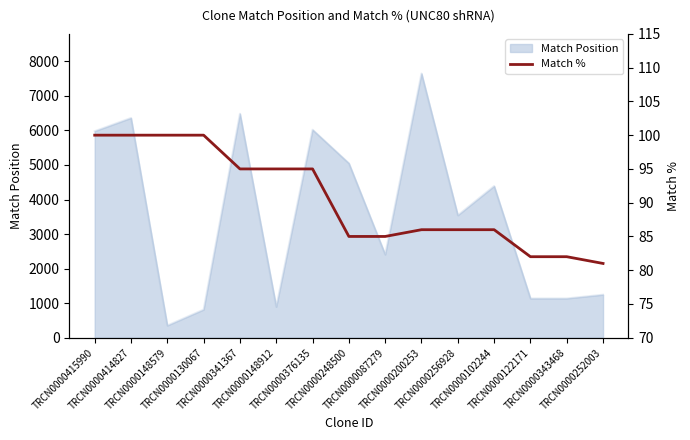

What is the label of the 10th point from the right?

TRCN0000148912